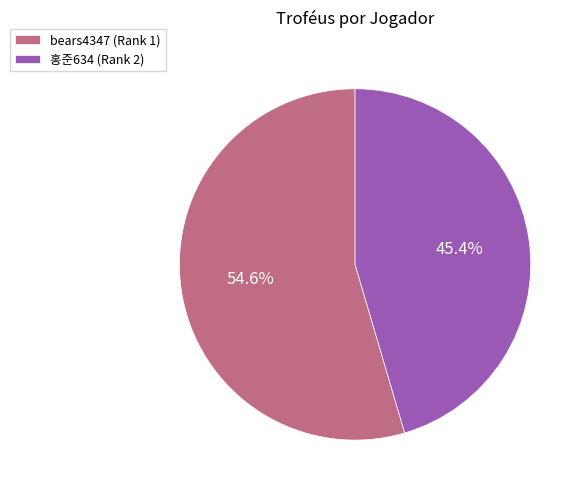

What percentage is NOT represented by 홍준634 (Rank 2)?

54.6%